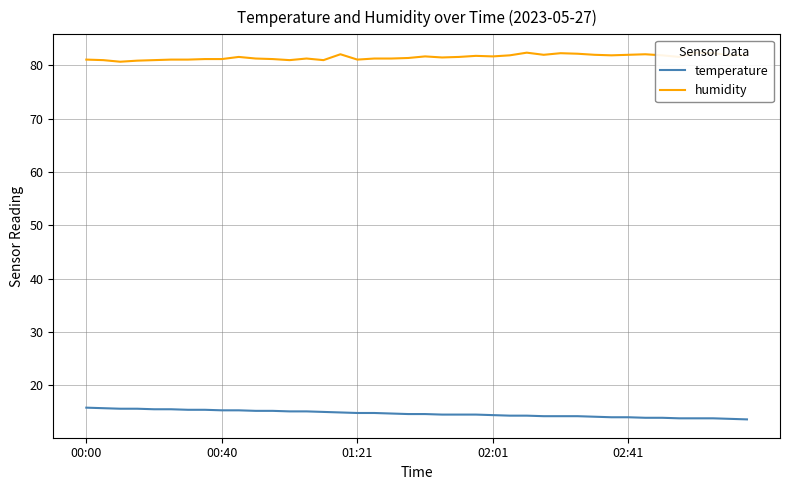

Between 25 and 22, which is larger?

22